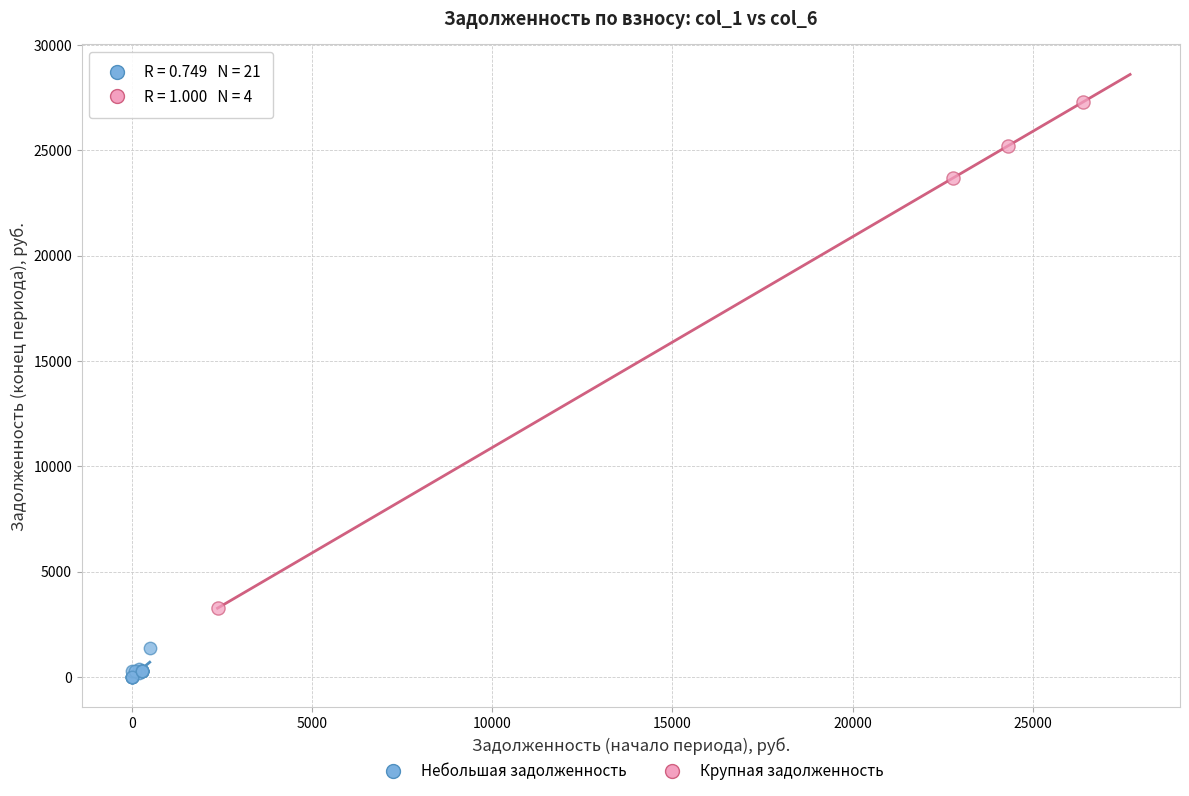

Which series reaches the minimum Y coordinate?

Небольшая задолженность